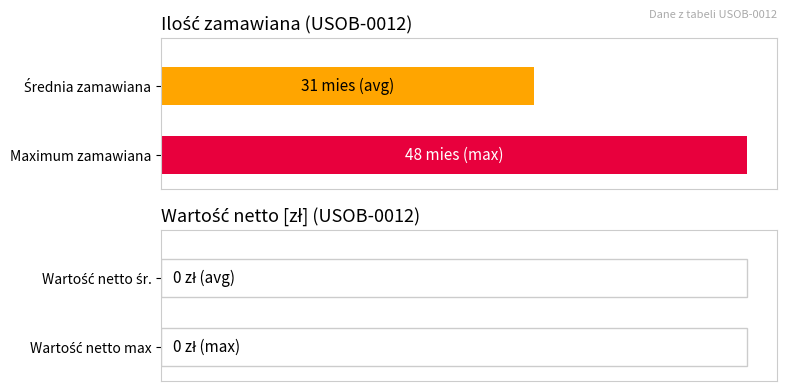

Between 8 and 6, which is larger?

8